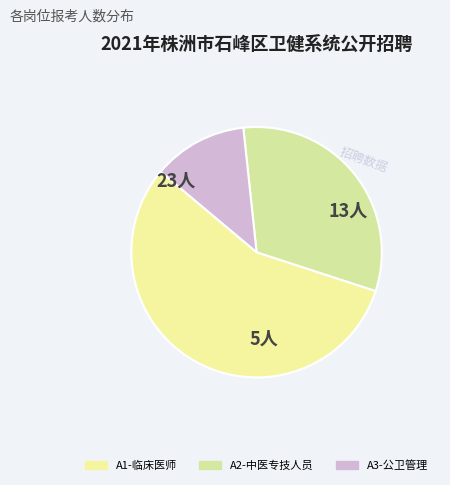

The A3-公卫管理 slice represents 2% of the pie. True or false?

False